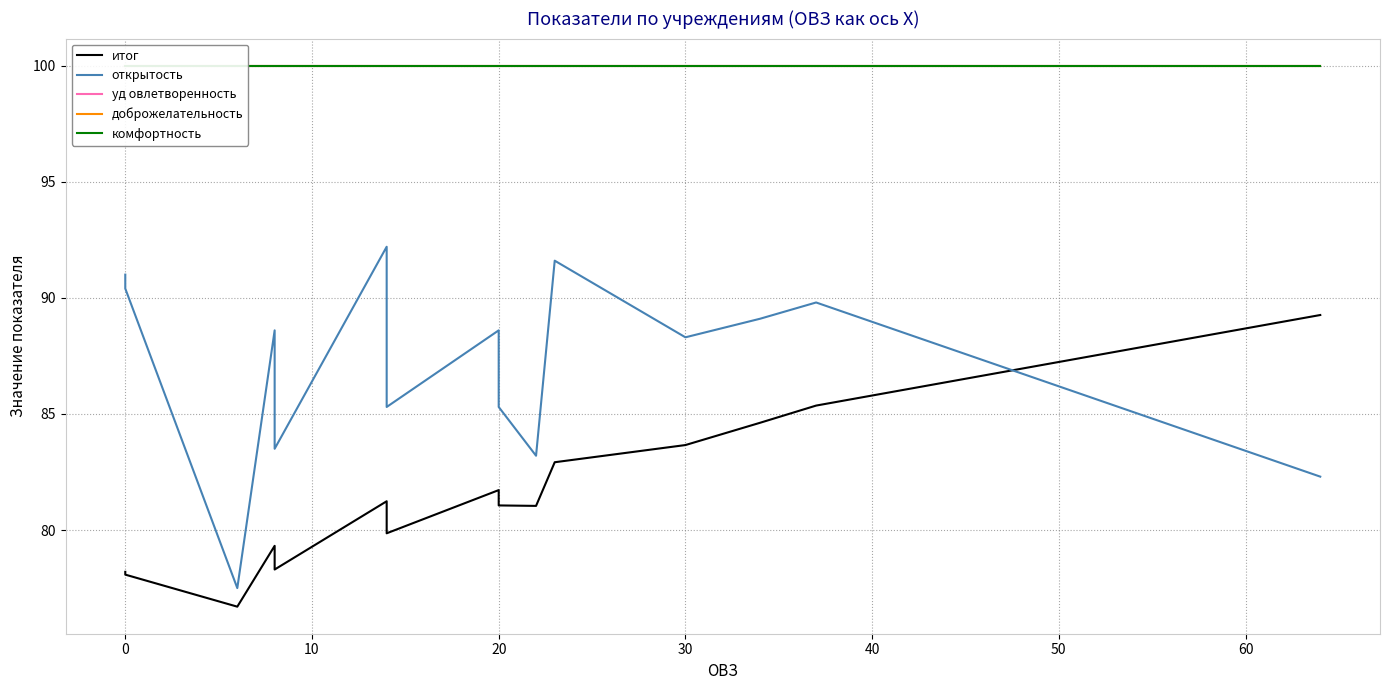

True or false: уд овлетворенность has more than 0 interior local peaks.

False